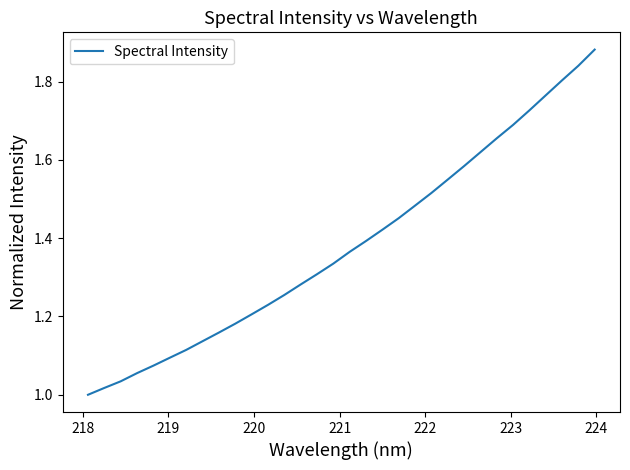

Reading right to left, transcribe all the data shown in this chart.

1.9	1.8	1.8	1.8	1.7	1.7	1.7	1.6	1.6	1.5	1.5	1.5	1.5	1.4	1.4	1.4	1.3	1.3	1.3	1.3	1.2	1.2	1.2	1.2	1.1	1.1	1.1	1.1	1.1	1.0	1.0	1.0